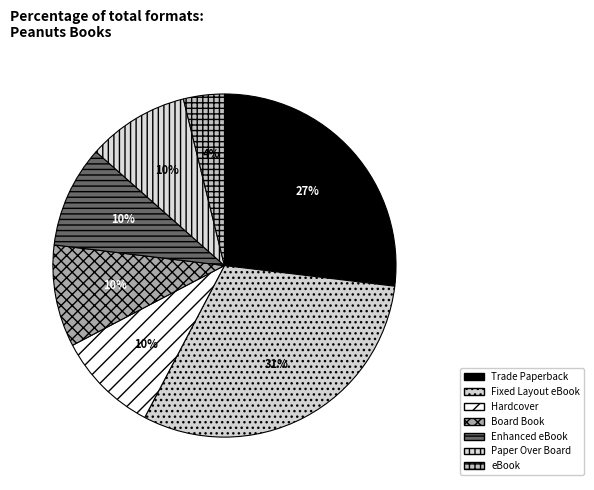

How many segments does this pie chart have?

7